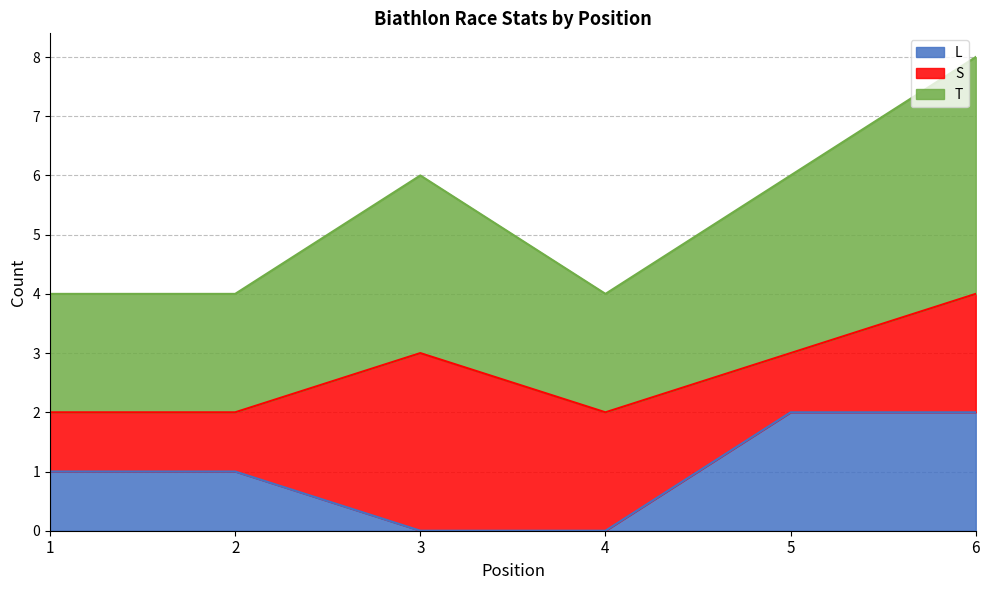

What is the value of the T point at the 6th from the left?

4